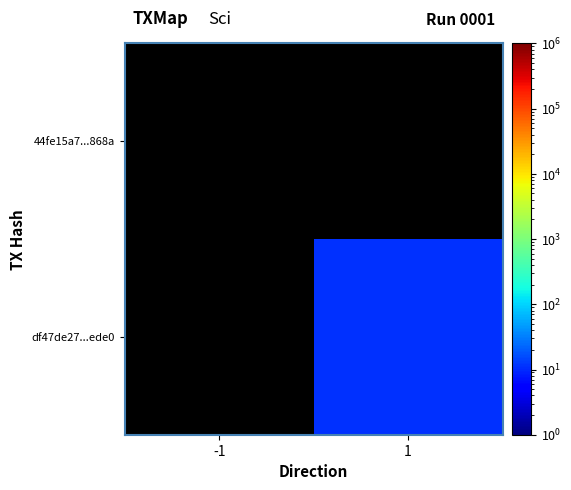

Count the number of categories in the chart.

2